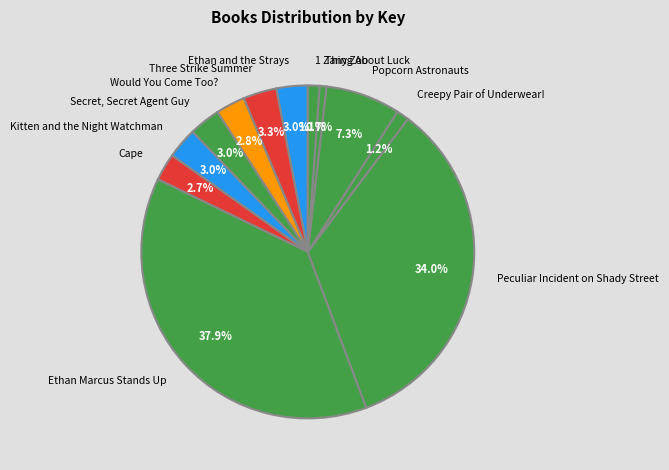

Combined, what portion of the pie is Cape and Peculiar Incident on Shady Street?

36.7%